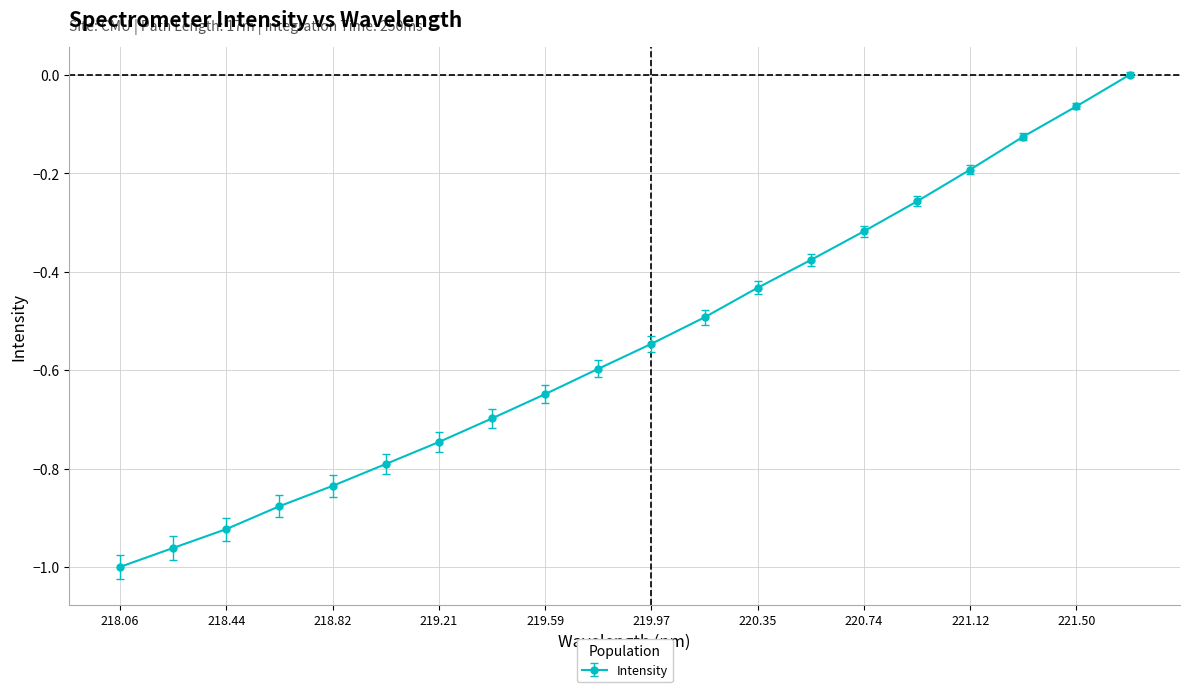

What is the sum of all values?

-10.9